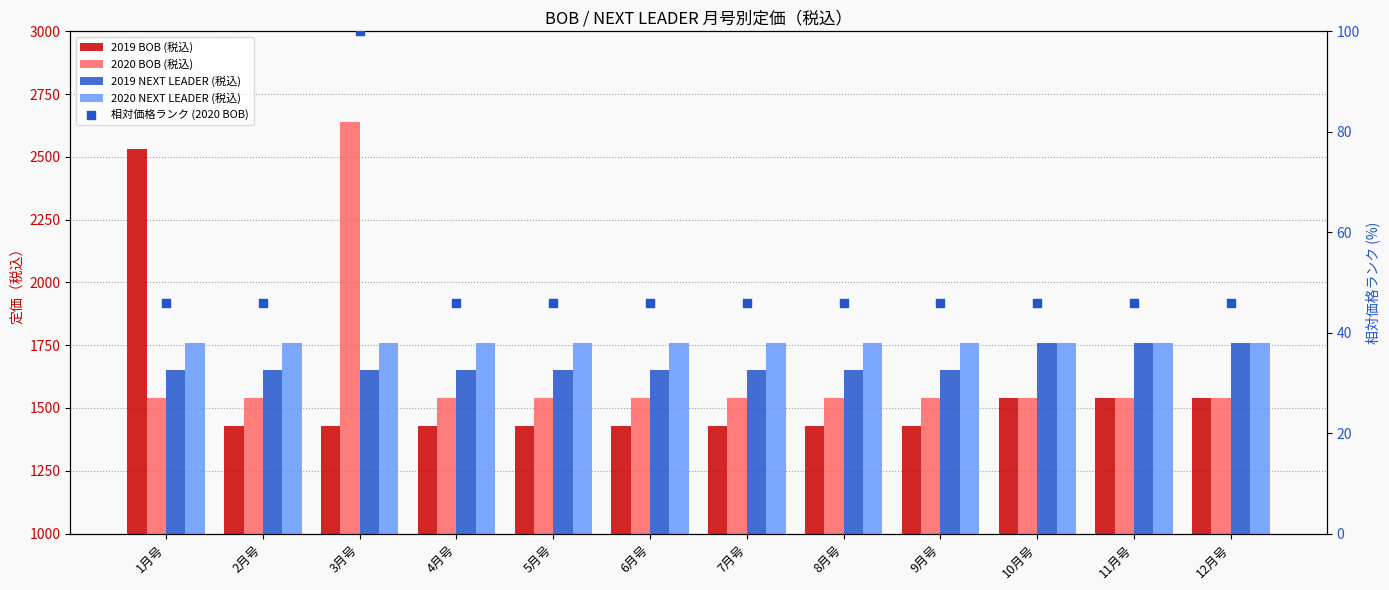

Which series has the largest Y range (max minus min)?

2019 BOB (税込)